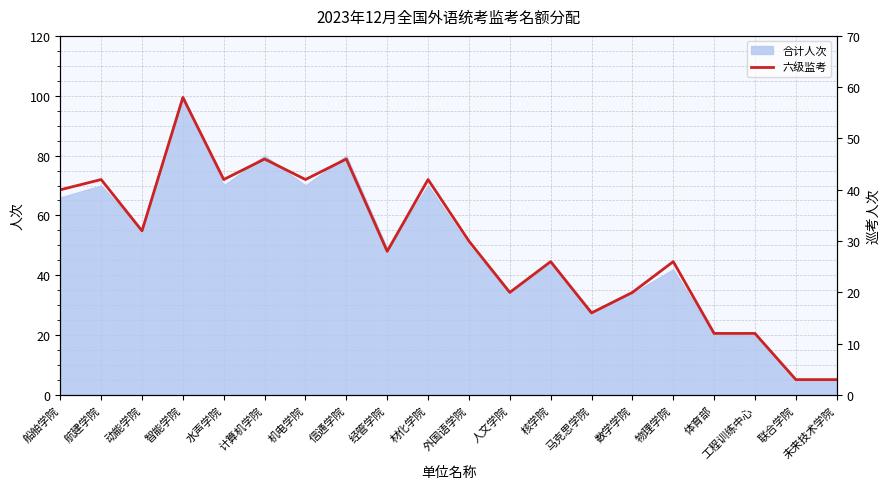

Which has a higher value, 核学院 or 动能学院?

动能学院